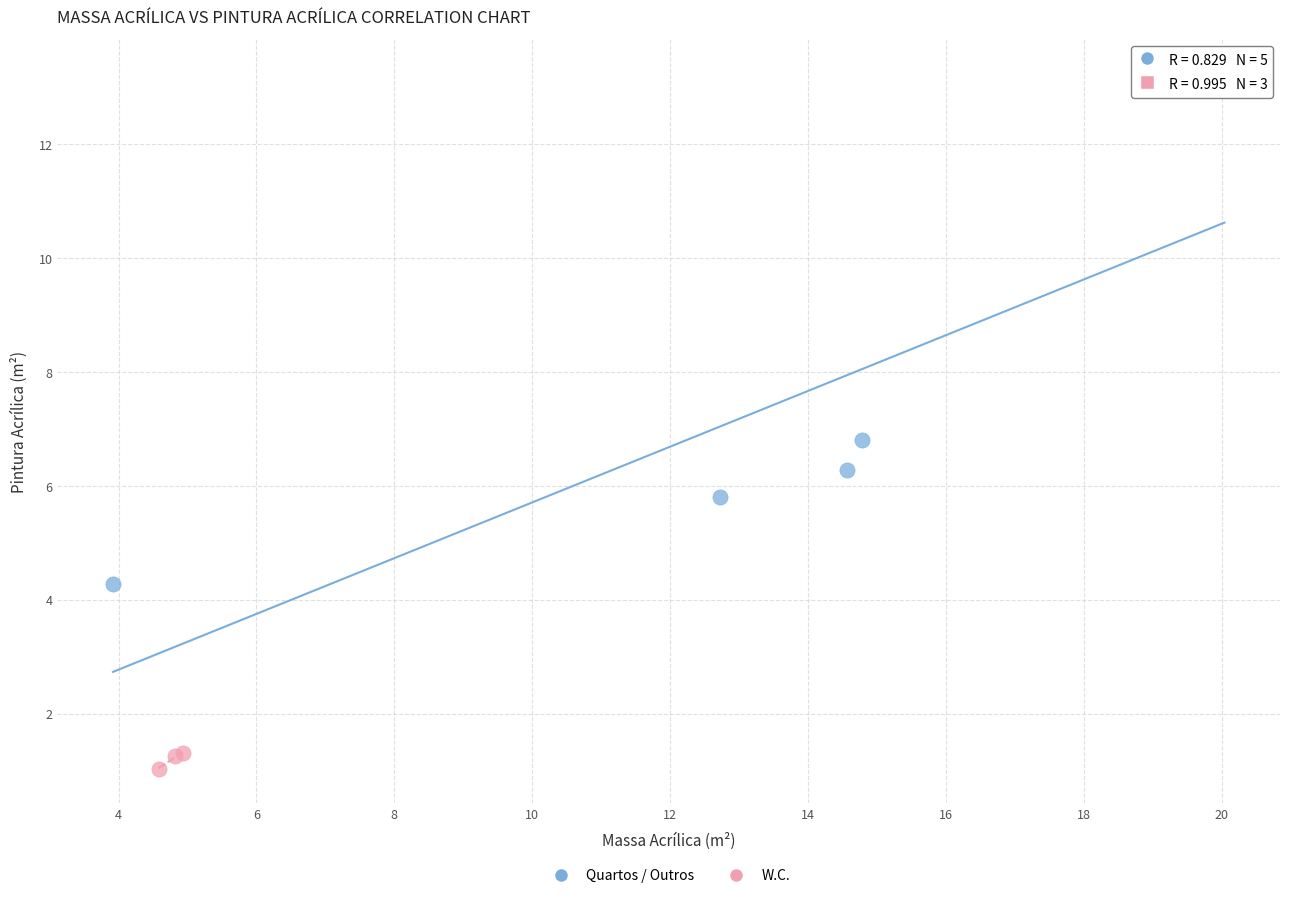

Which series has the widest spread of Y values?

Quartos / Outros